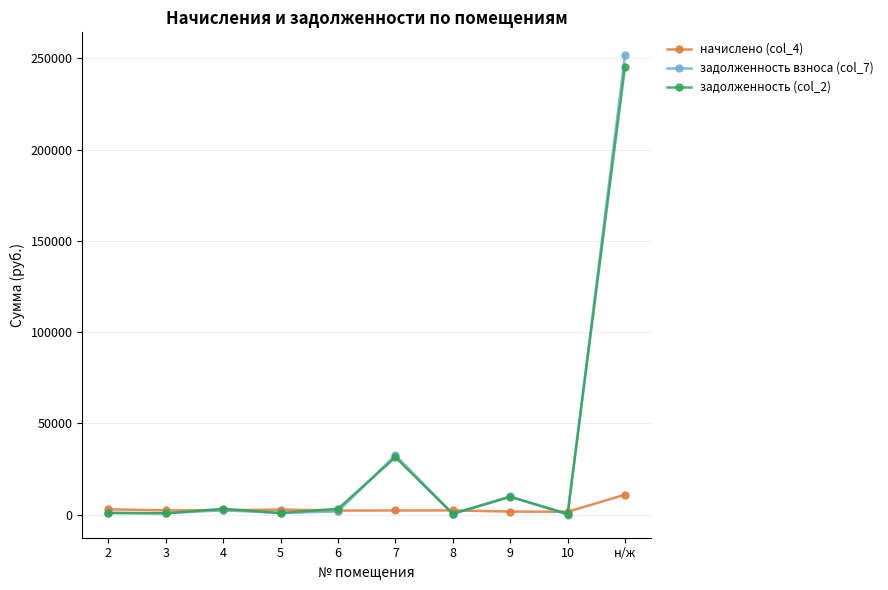

What is the greatest value displayed?

251633.8